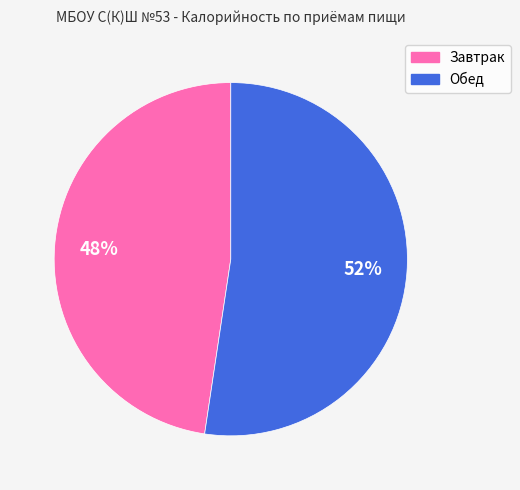

What is the ratio of the value at Завтрак to the value at Обед?

0.9